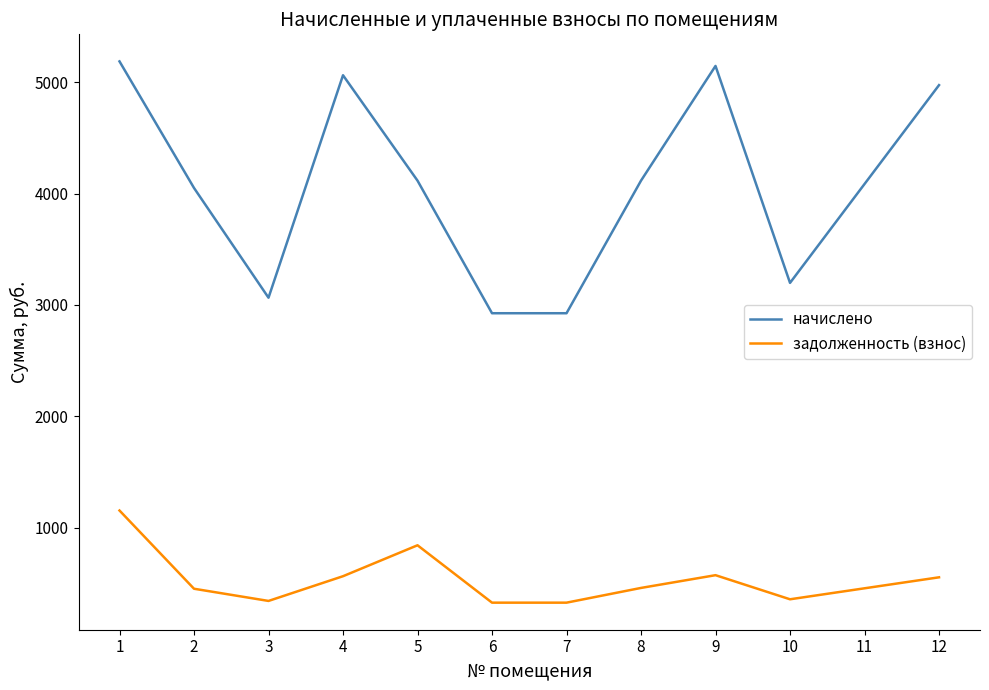

What is the difference between the задолженность (взнос) values at 8 and 7?

132.4